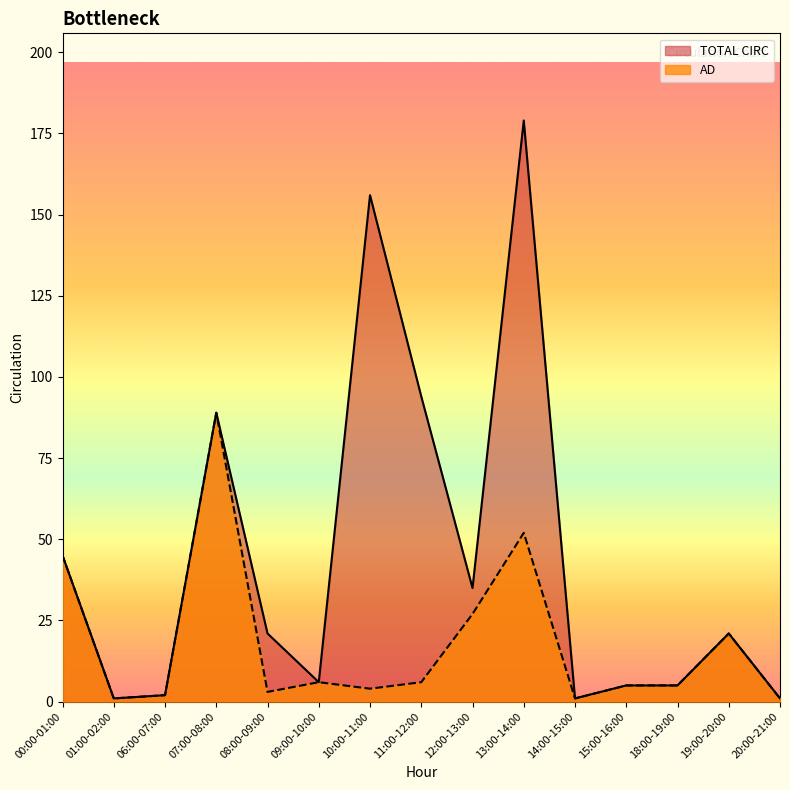

At which label does TOTAL CIRC reach its minimum?

01:00-02:00